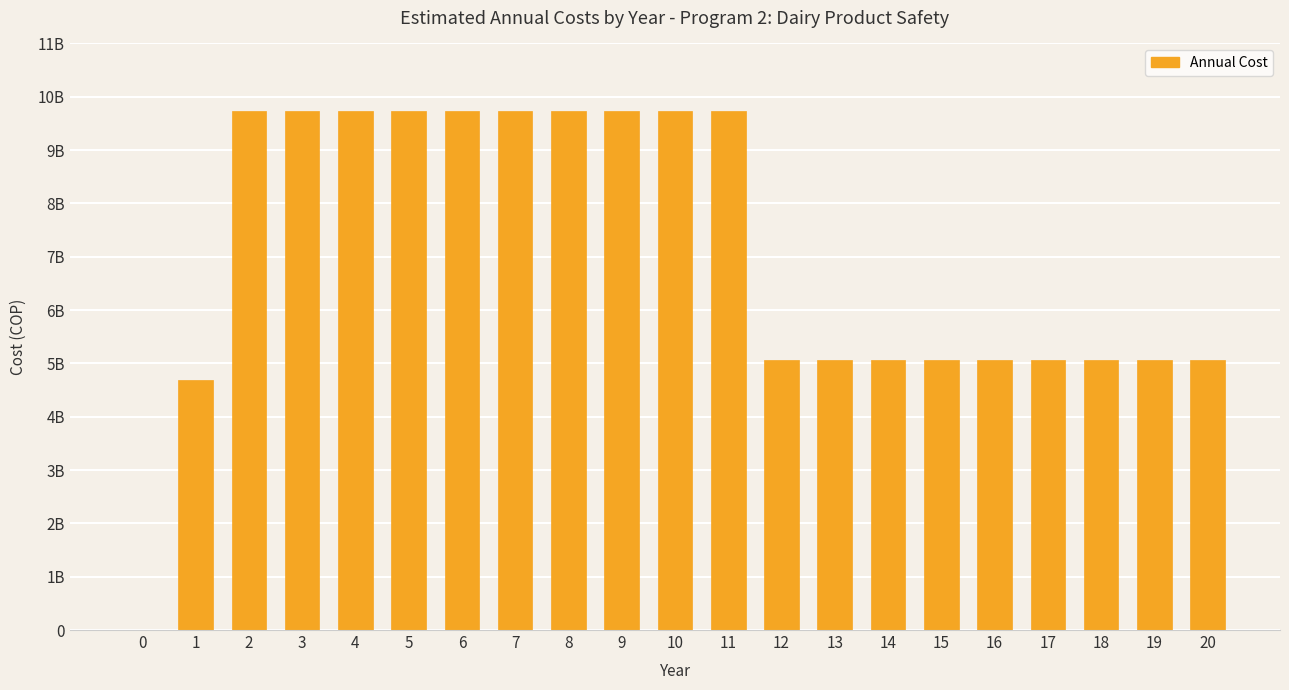

Does the chart contain stacked bars?

No